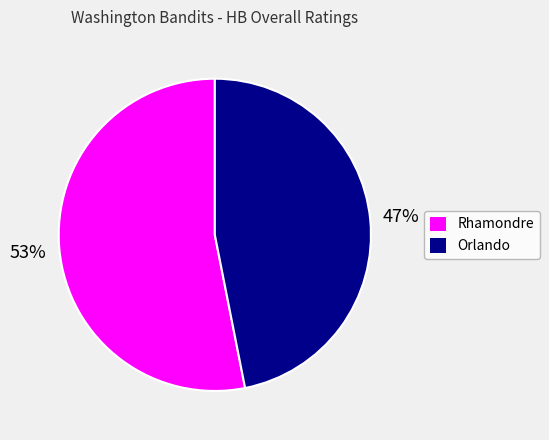

To the nearest percent, what percentage of the pie is Rhamondre?

53%